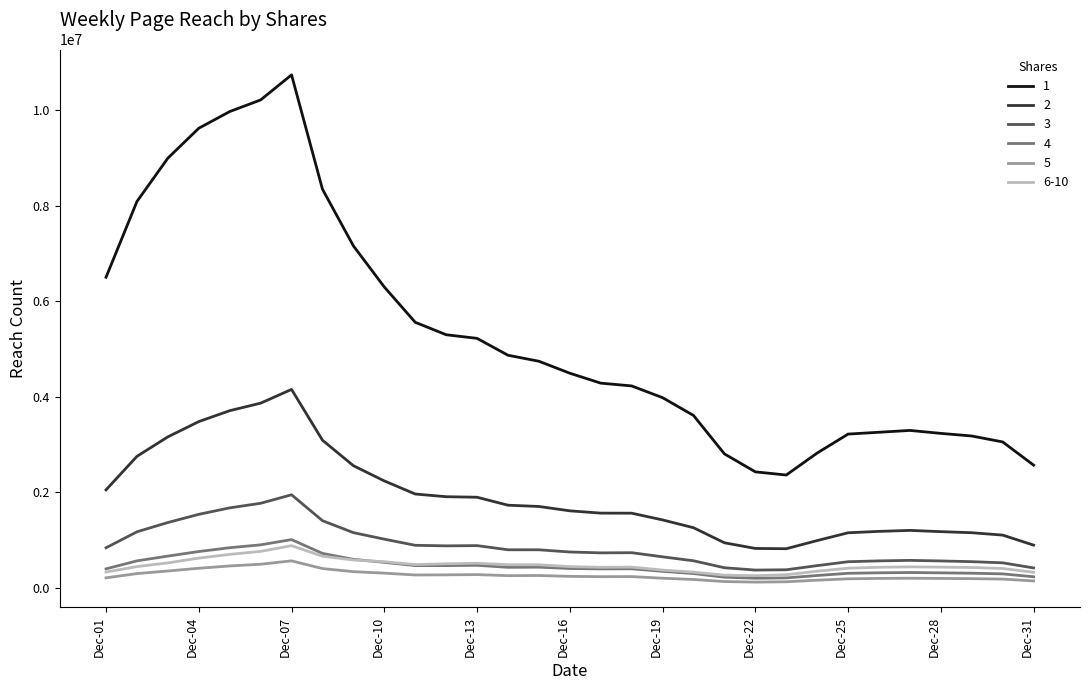

What is the maximum value for 2?

4154494